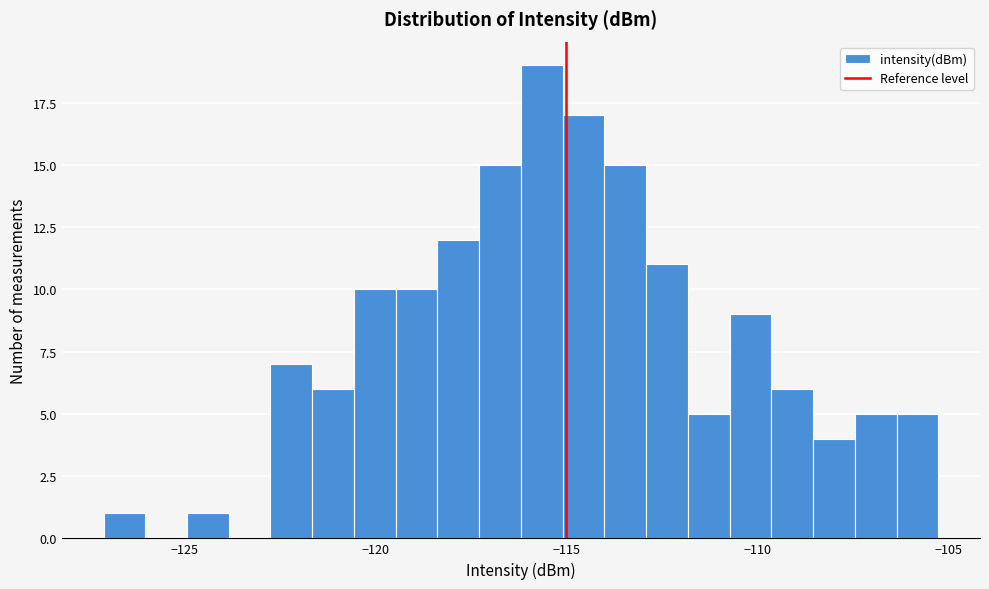

Read against the x-axis, roughly where is the centre of the tallest bar?

-115.5